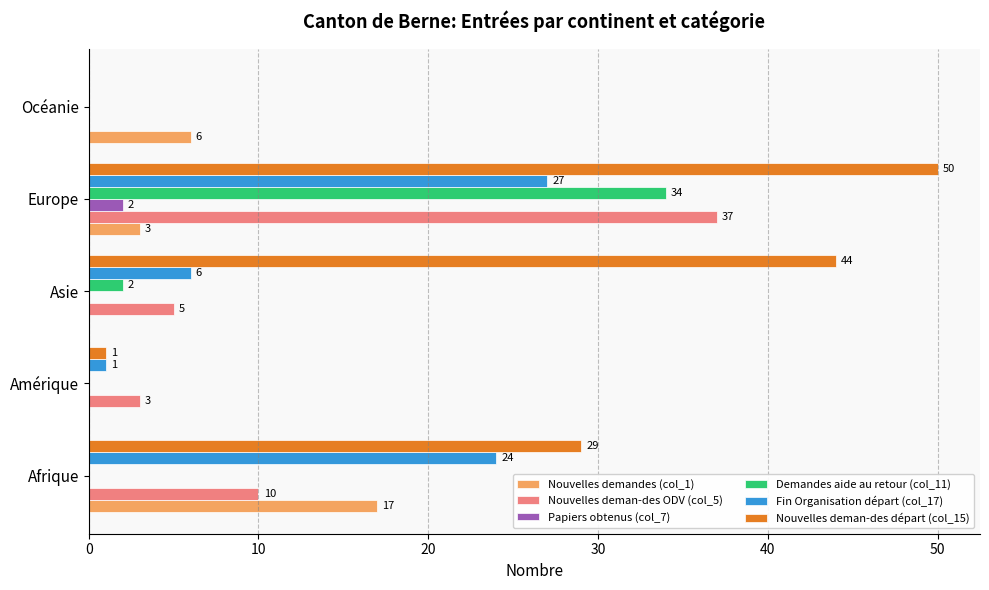

Which series changed the most between Amérique and Océanie?

Nouvelles demandes (col_1)